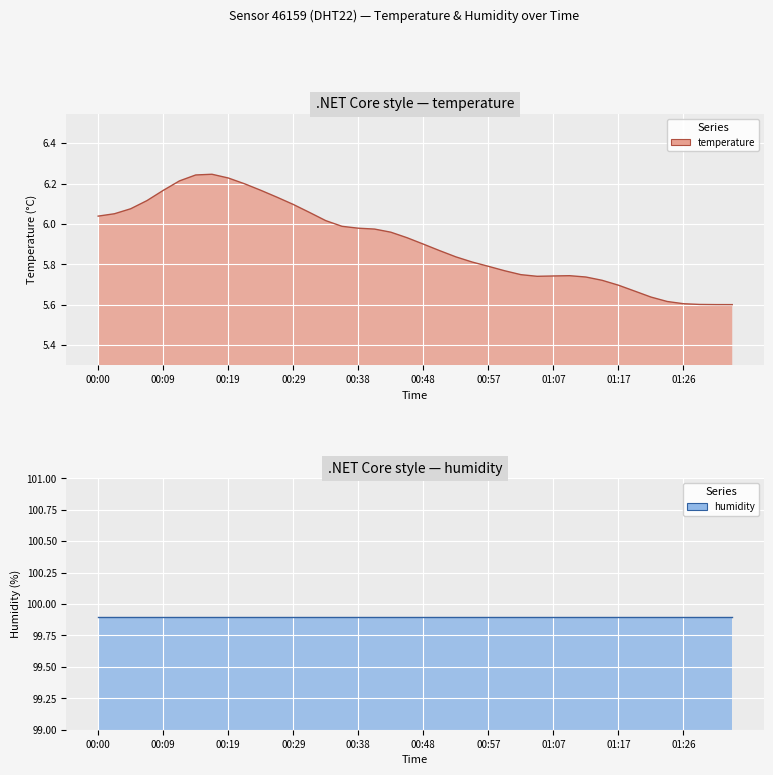

Which category has the lowest value across all series?

01:33